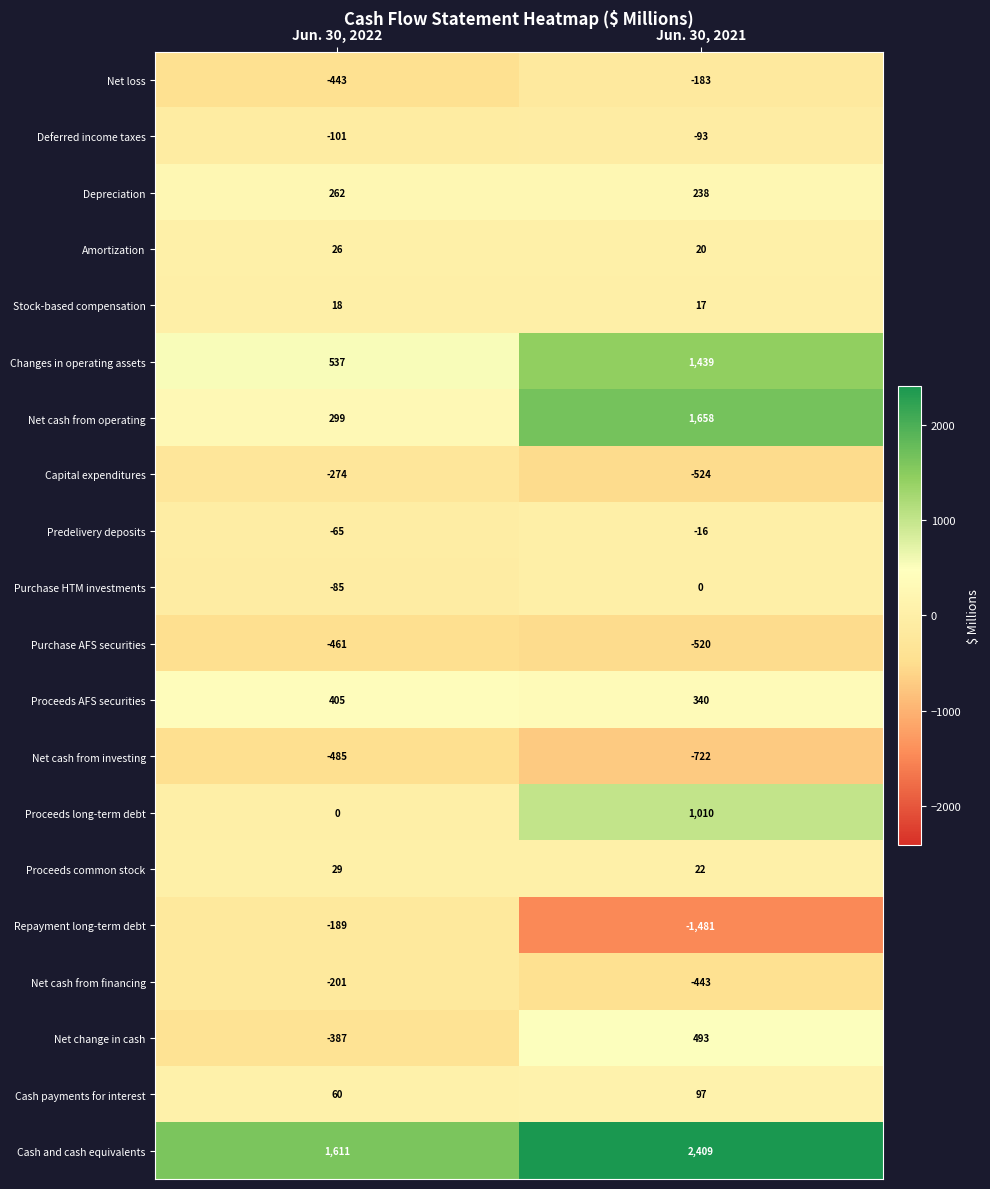

What is the sum of the Repayment long-term debt values at Jun. 30, 2021 and Jun. 30, 2022?

-1670